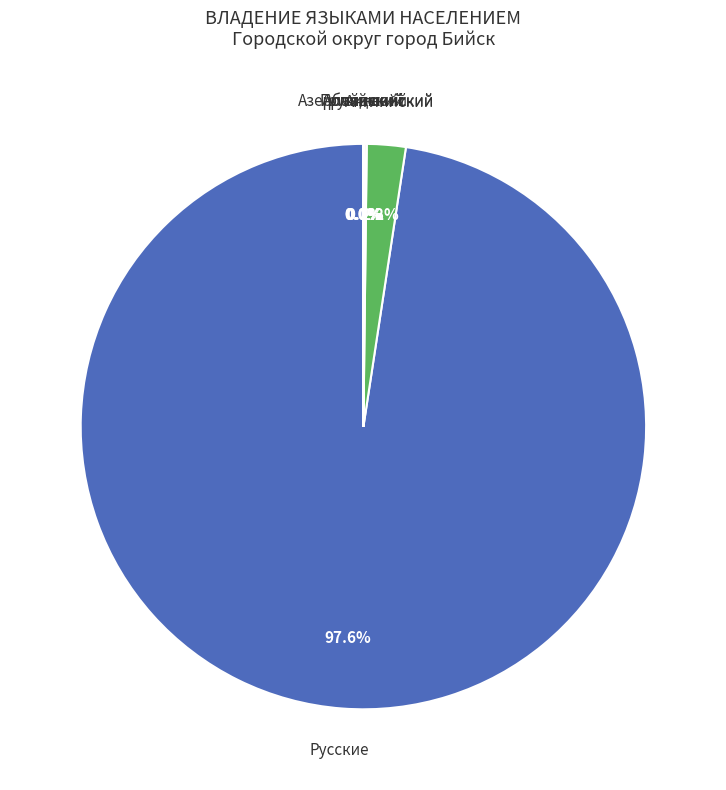

To the nearest percent, what is the difference between the largest and smallest slice percentages?

98%